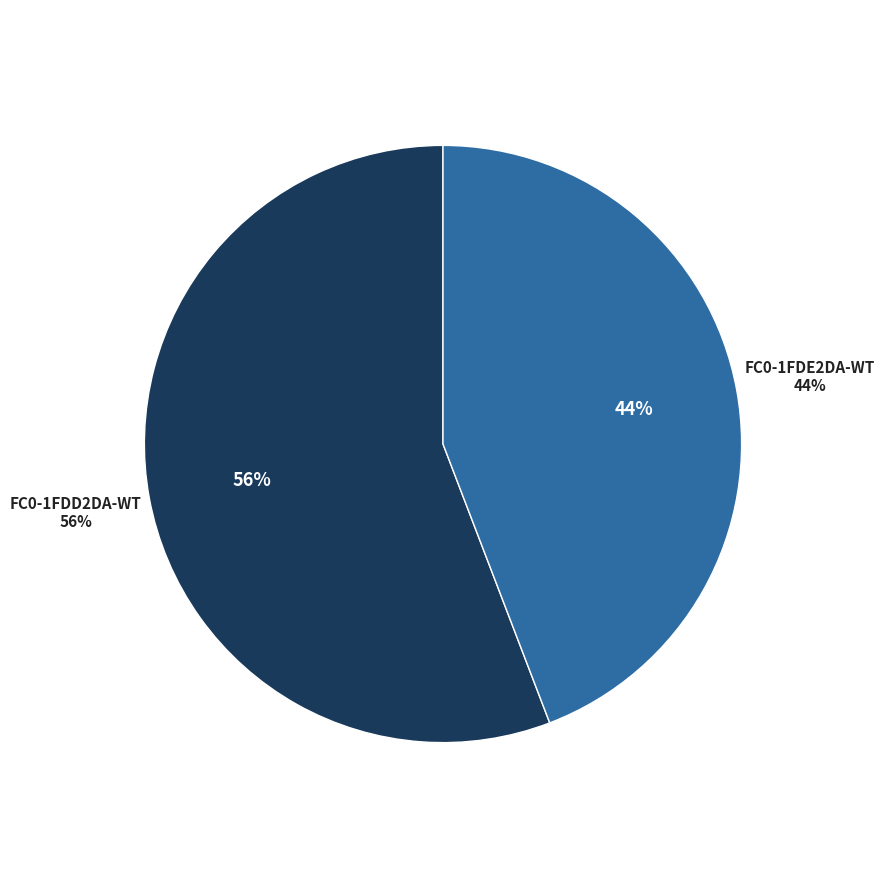

Count the number of slices in the pie.

2